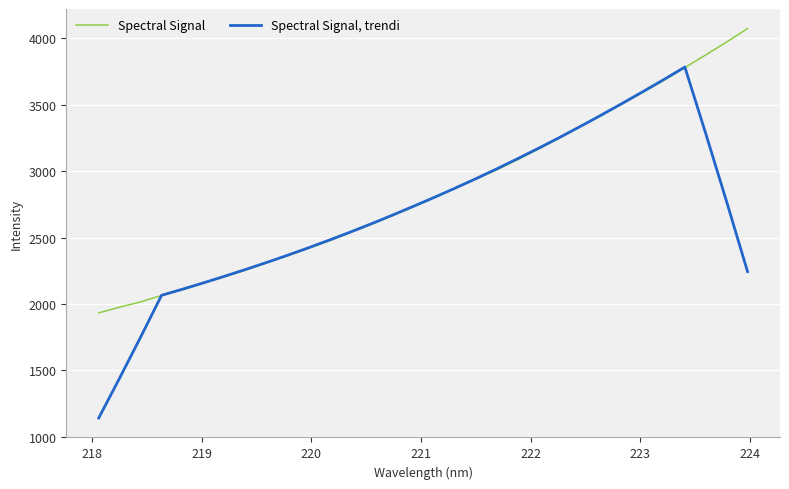

Which series has the largest range (max minus min)?

Spectral Signal, trendi